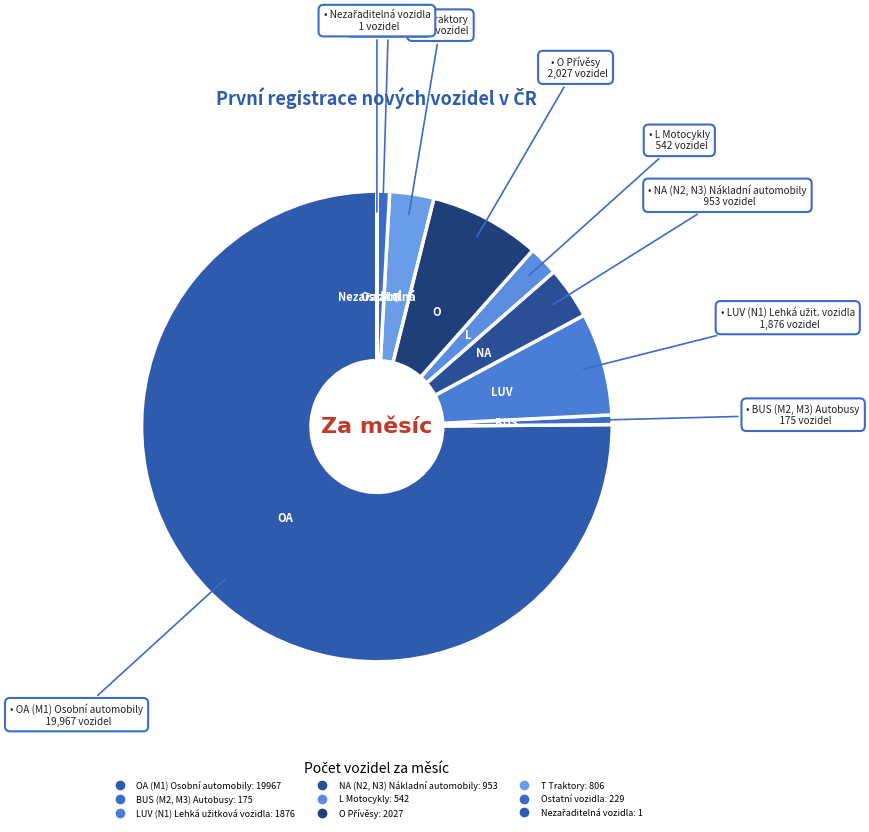

To the nearest percent, what is the average slice percentage?

11%